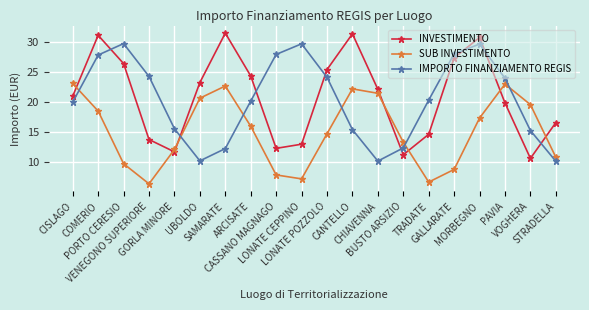

The SUB INVESTIMENTO series shows 6.4 at VENEGONO SUPERIORE. True or false?

True